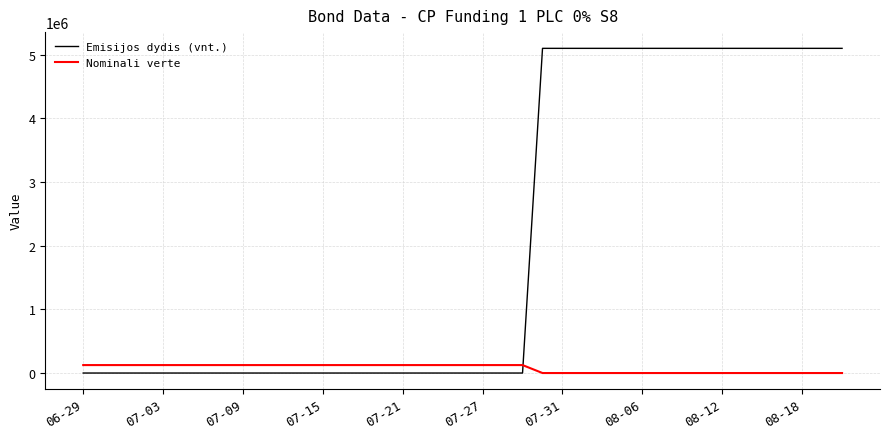

Which series has the largest range (max minus min)?

Emisijos dydis (vnt.)